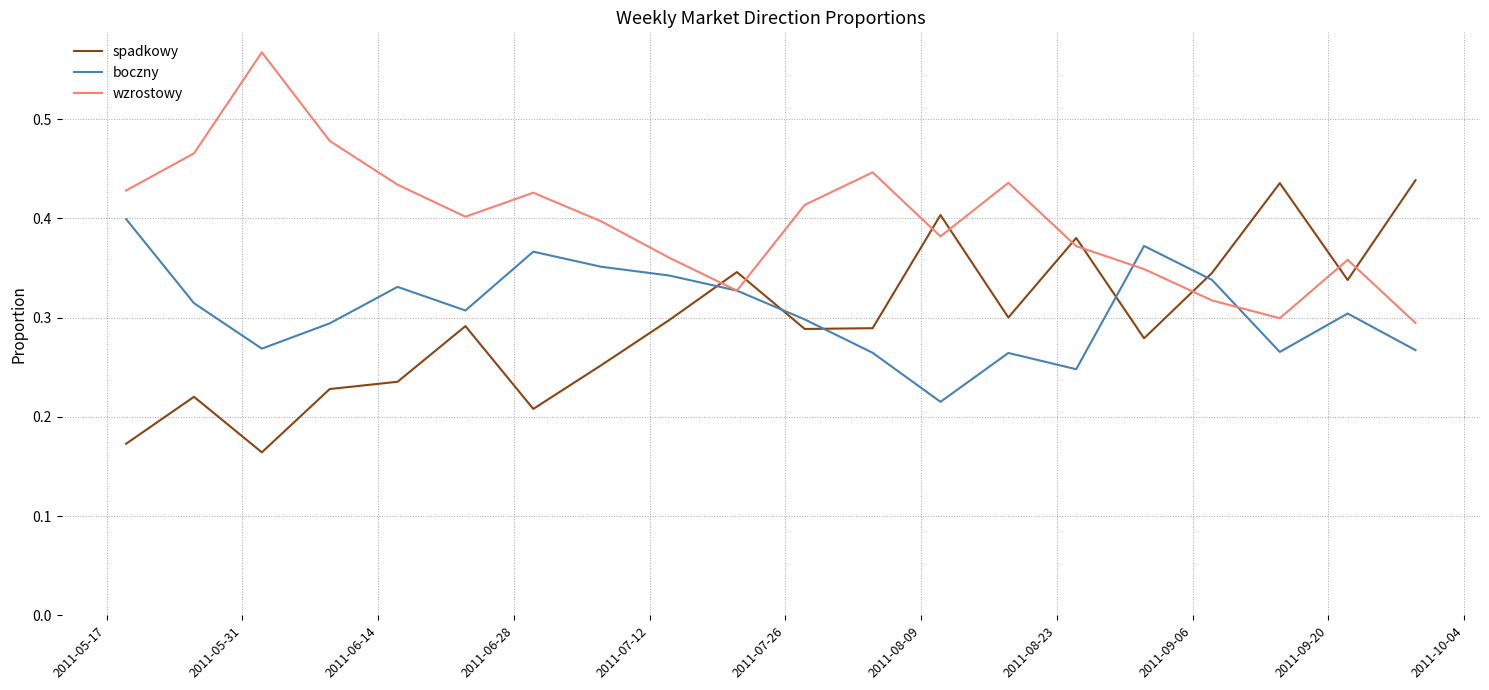

True or false: spadkowy and wzrostowy cross at least once.

True